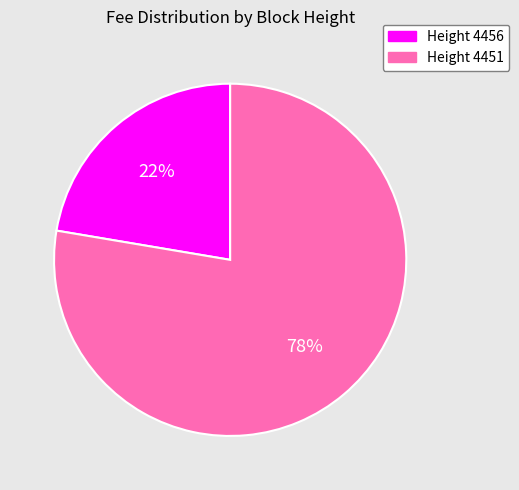

Is there a majority slice in this chart?

Yes